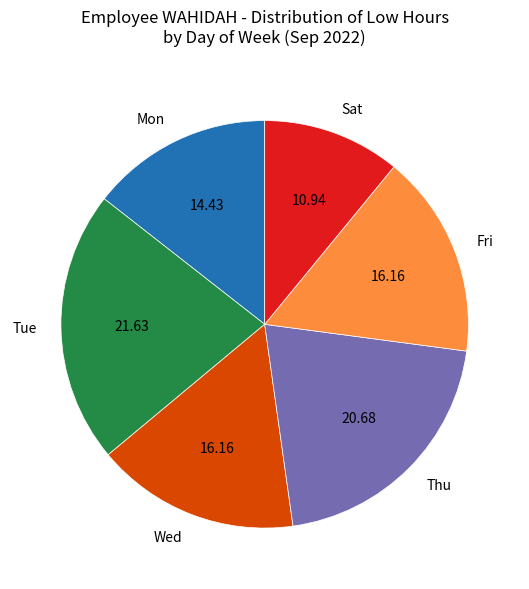

Is there a majority slice in this chart?

No